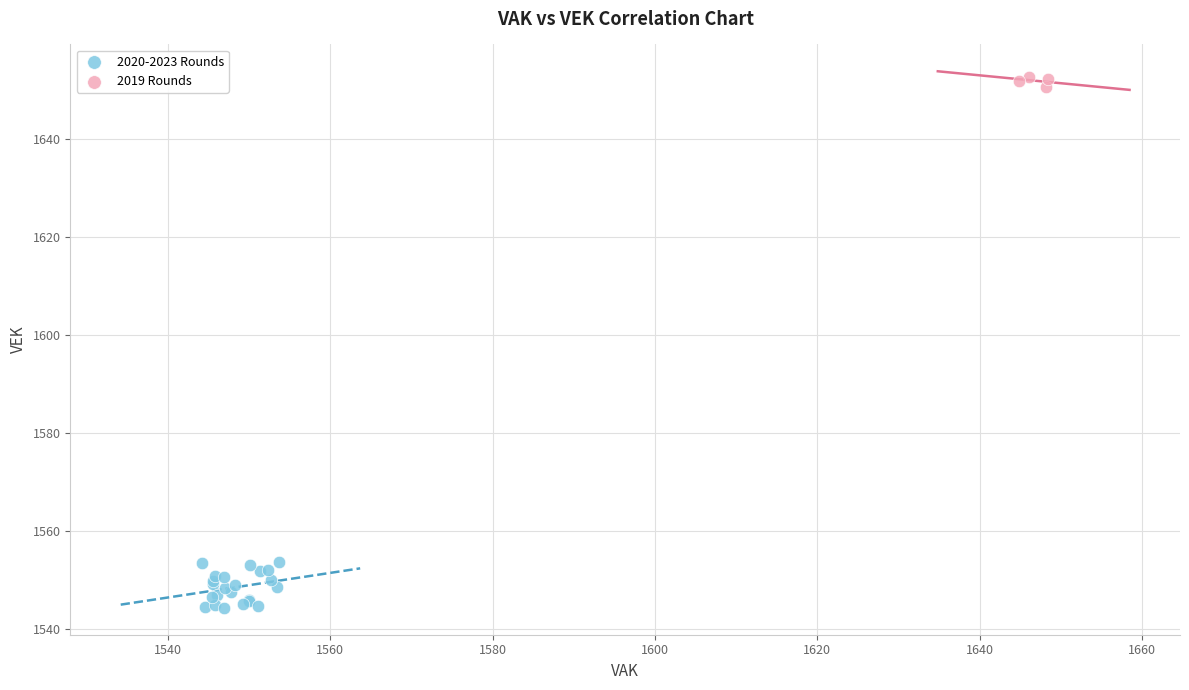

Which series reaches the minimum Y coordinate?

2020-2023 Rounds